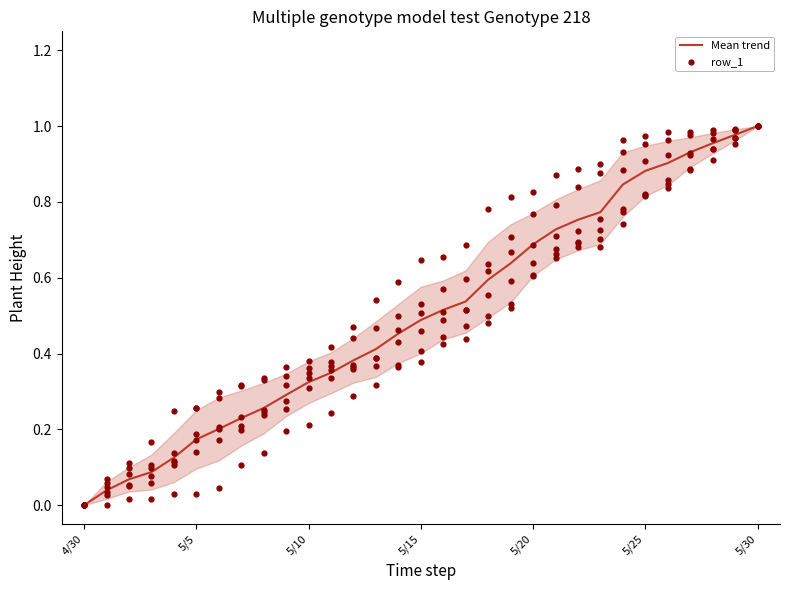

At which category is the sum across all series the highest?

5/30